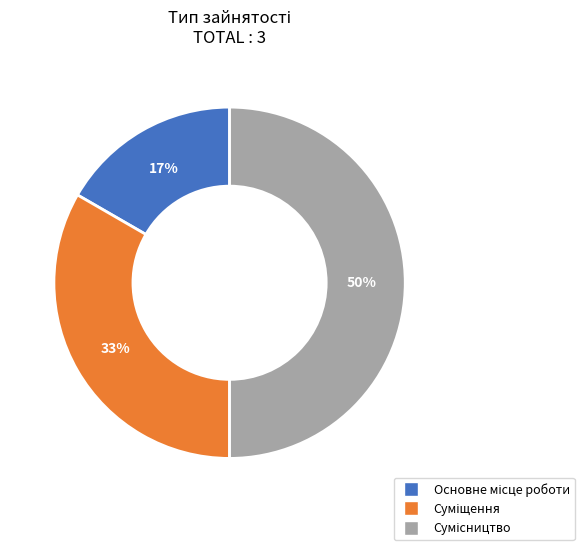

To the nearest percent, what is the average slice percentage?

33%